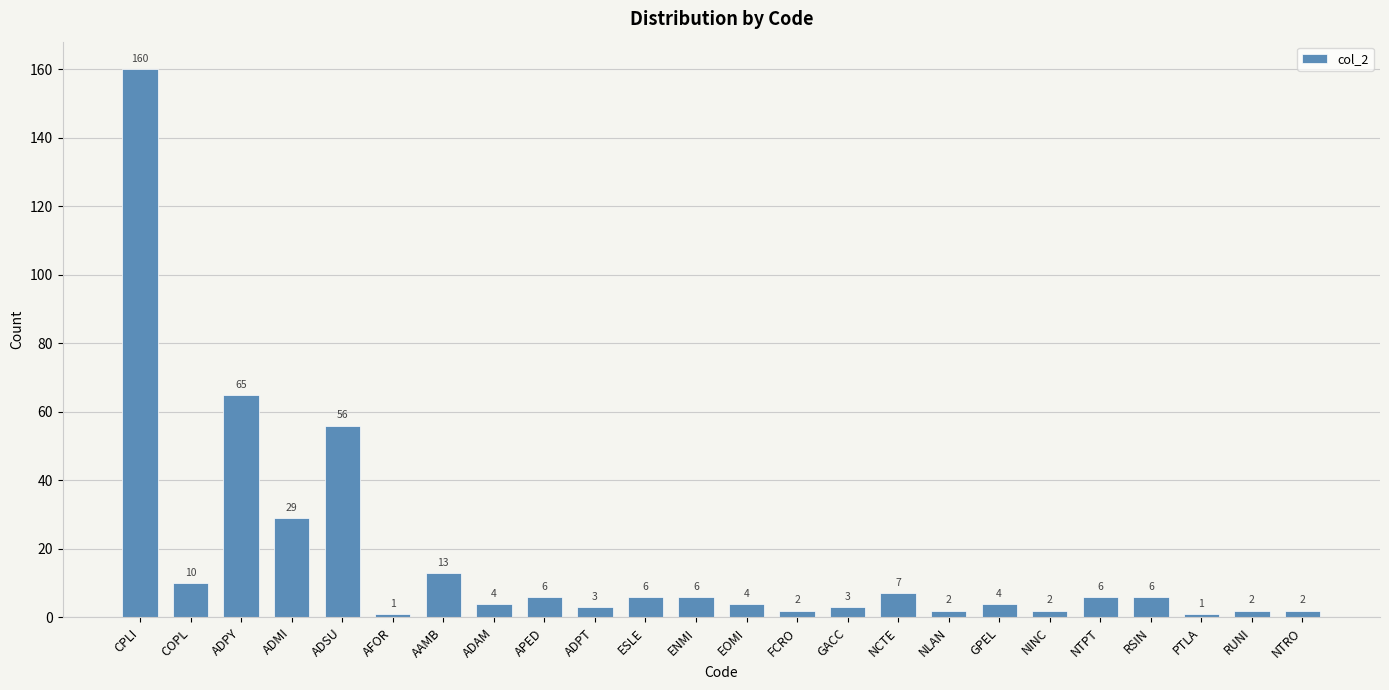

What position from the right is NINC?

6